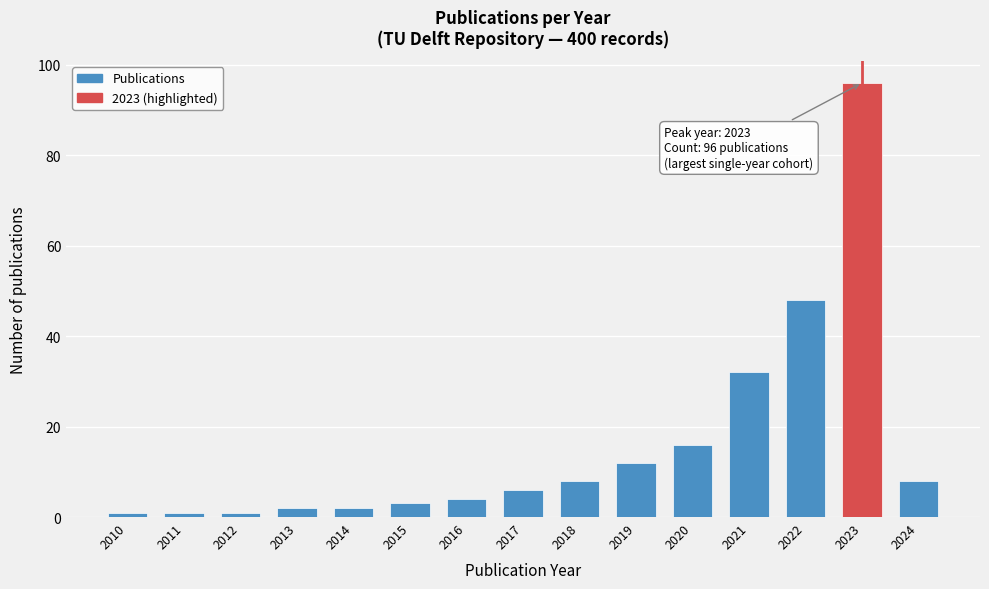

Reading left to right, list all the values displayed in this chart.

2010=1	2011=1	2012=1	2013=2	2014=2	2015=3	2016=4	2017=6	2018=8	2019=12	2020=16	2021=32	2022=48	2023=96	2024=8